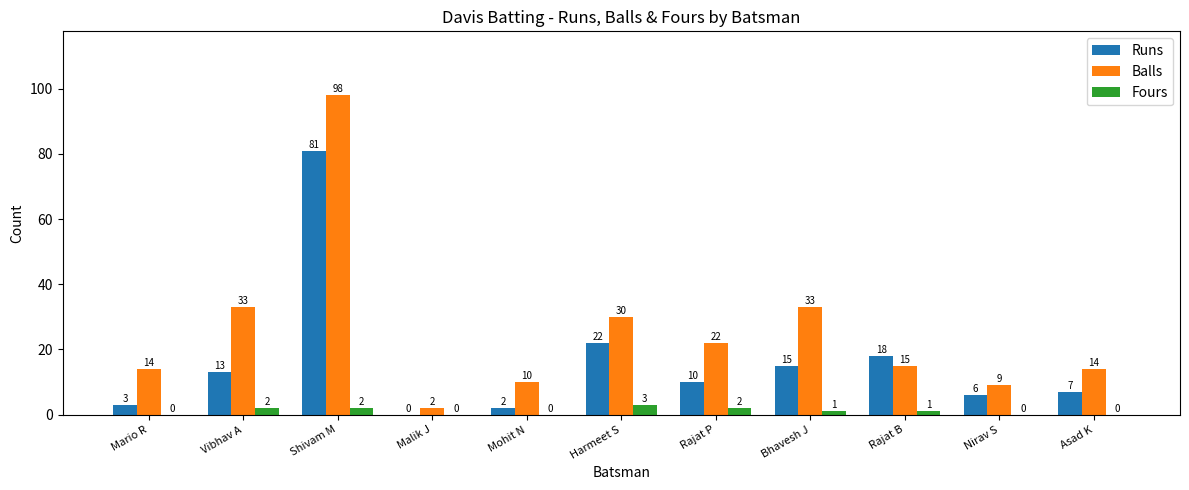

Which series changed the most between Bhavesh J and Rajat B?

Balls